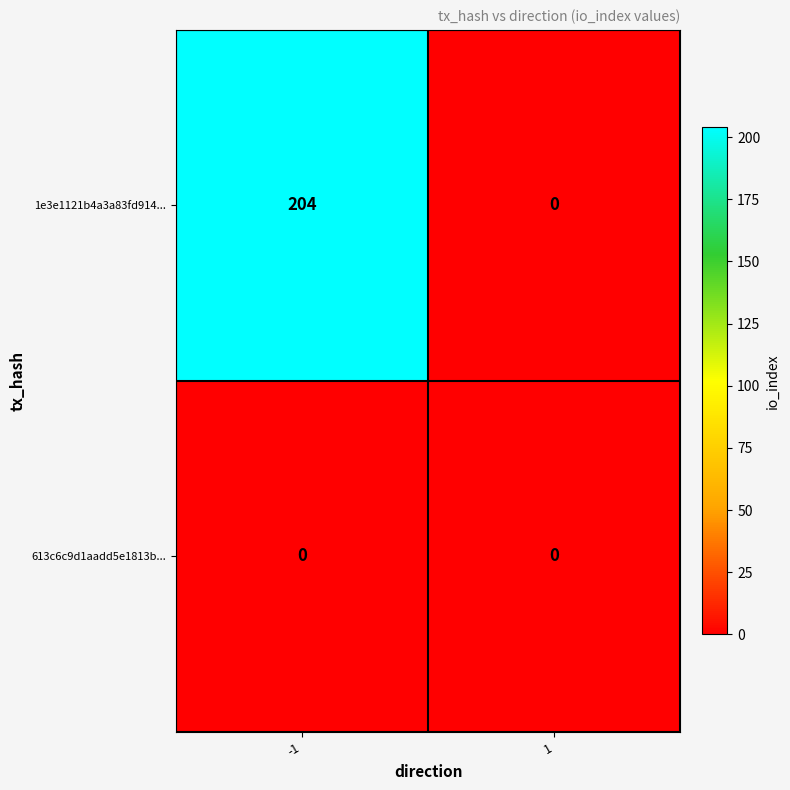

Reading left to right, what are all the values shown in this chart?

1e3e1121b4a3a83fd914...: 204	0
613c6c9d1aadd5e1813b...: 0	0